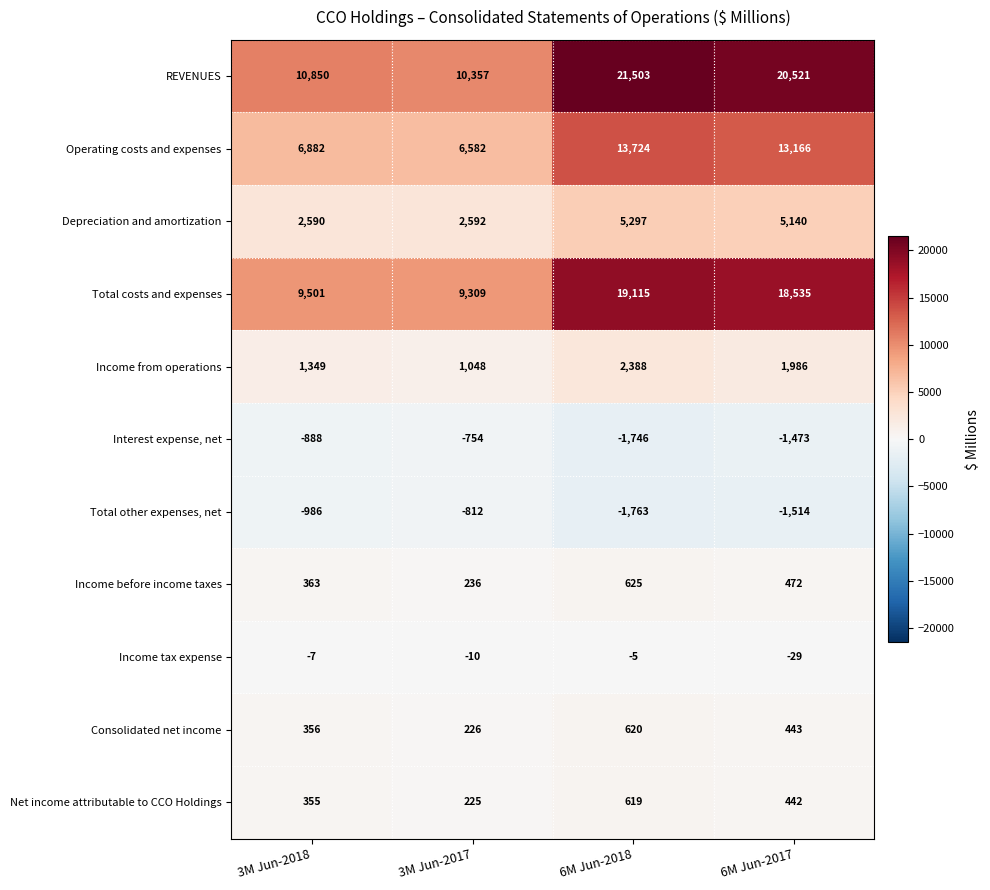

Which series has the largest range (max minus min)?

REVENUES